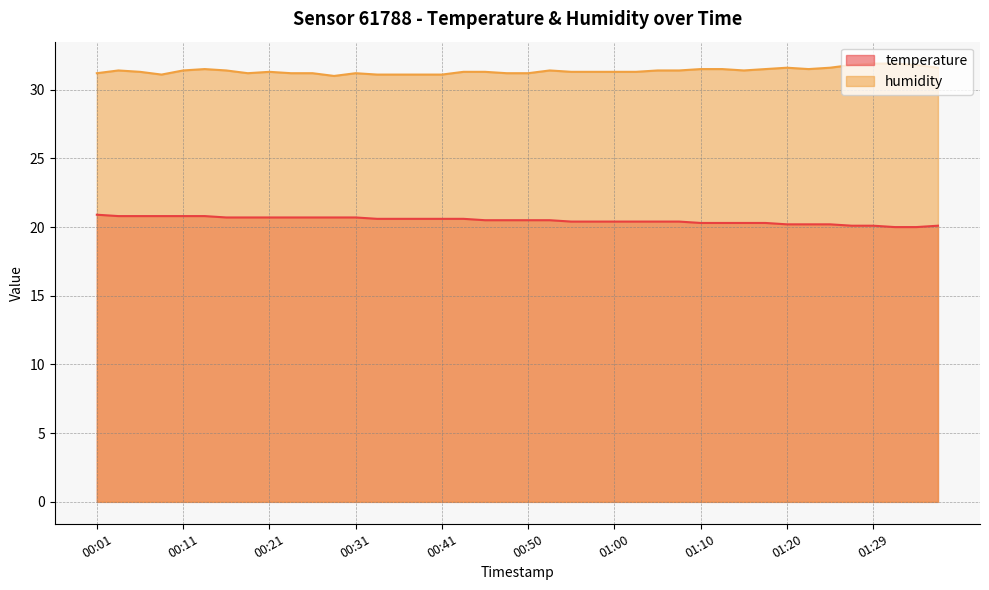

What is the difference between the second highest and second lowest values in the temperature series?

0.8